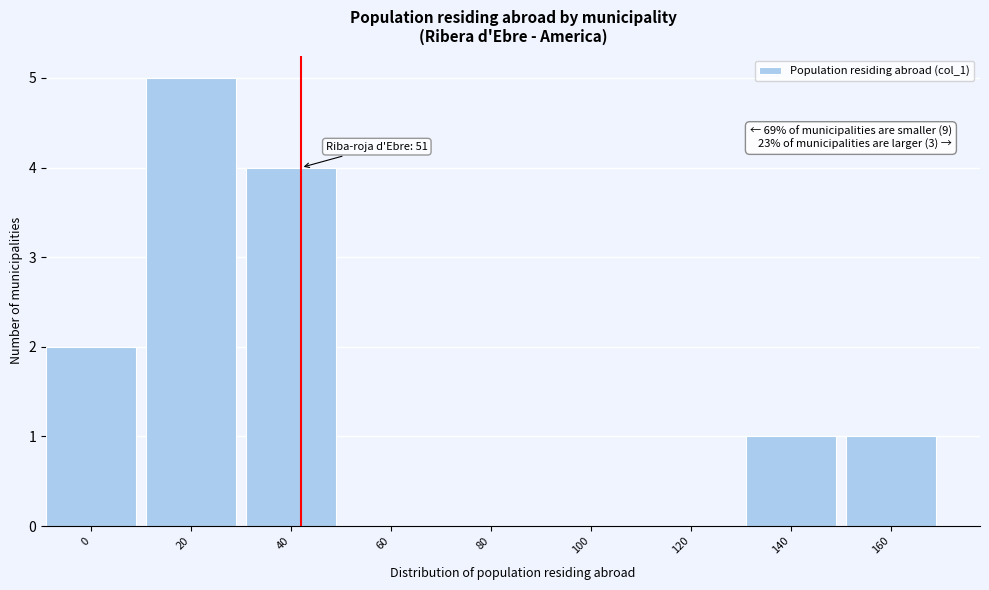

Reading left to right, transcribe all the data shown in this chart.

0=2	20=5	40=4	60=0	80=0	100=0	120=0	140=1	160=1